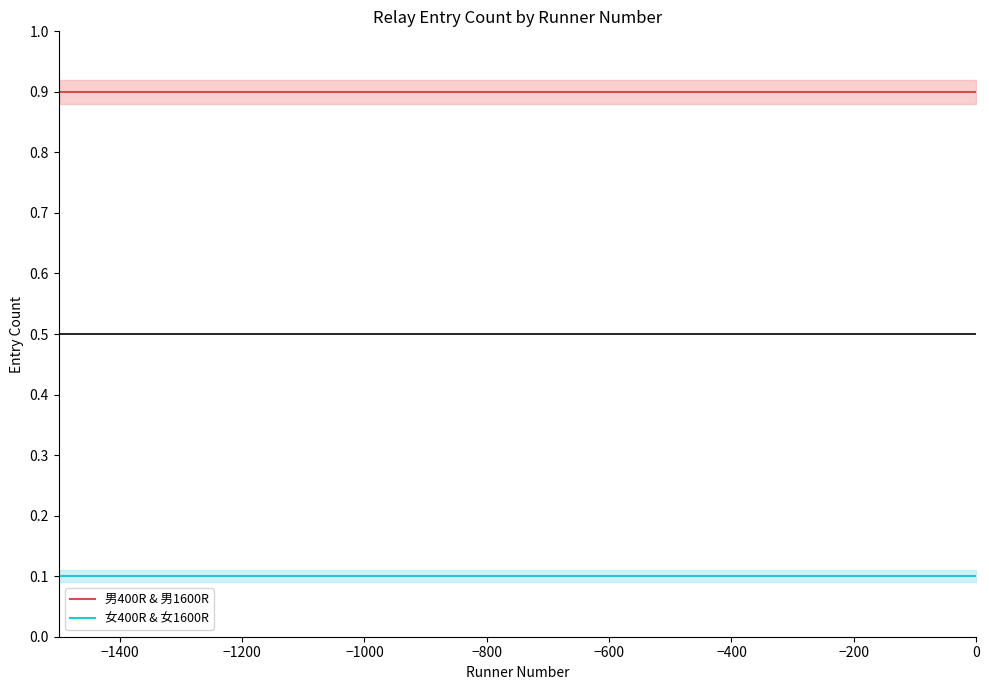

True or false: 女400R & 女1600R and 男400R & 男1600R cross at least once.

False